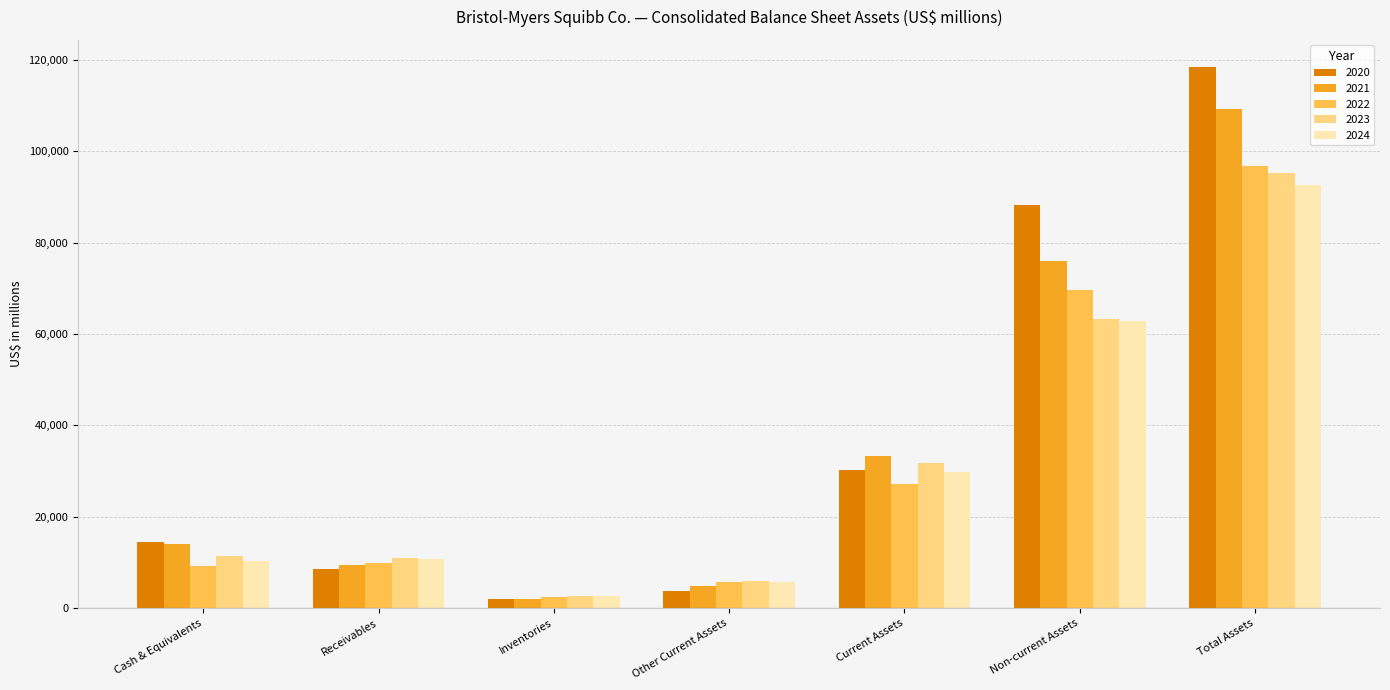

What is the average value of the 2024 series?

30639